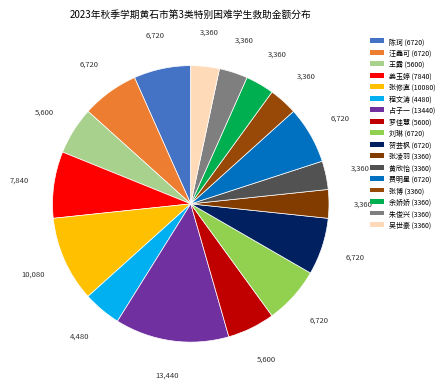

To the nearest percent, what is the average slice percentage?

6%